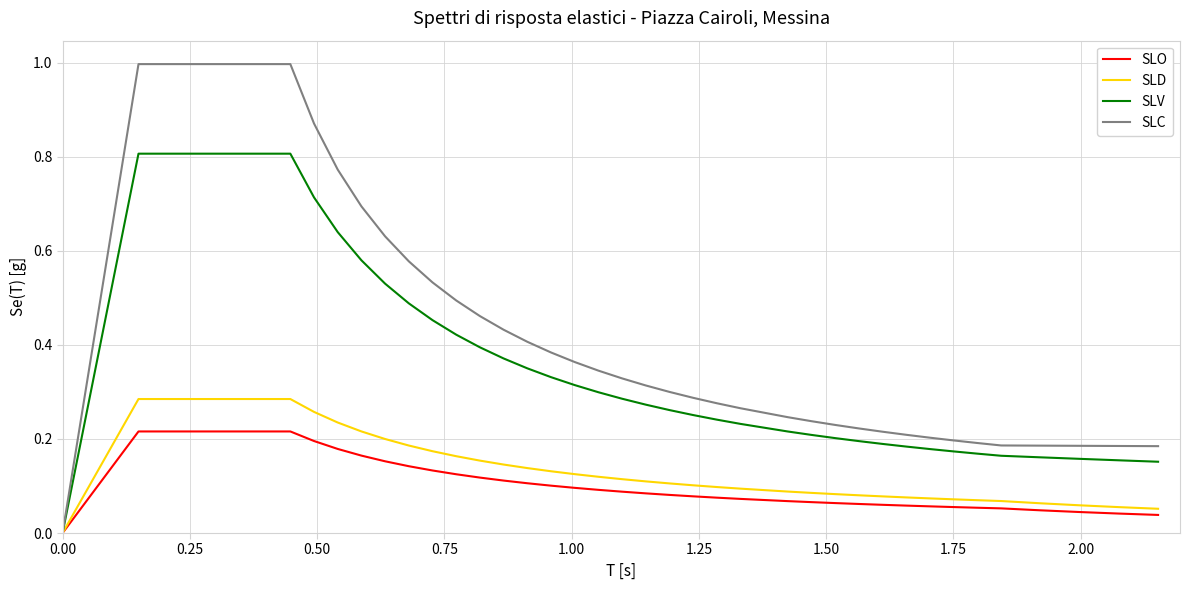

Which series has the largest total across all categories?

SLC